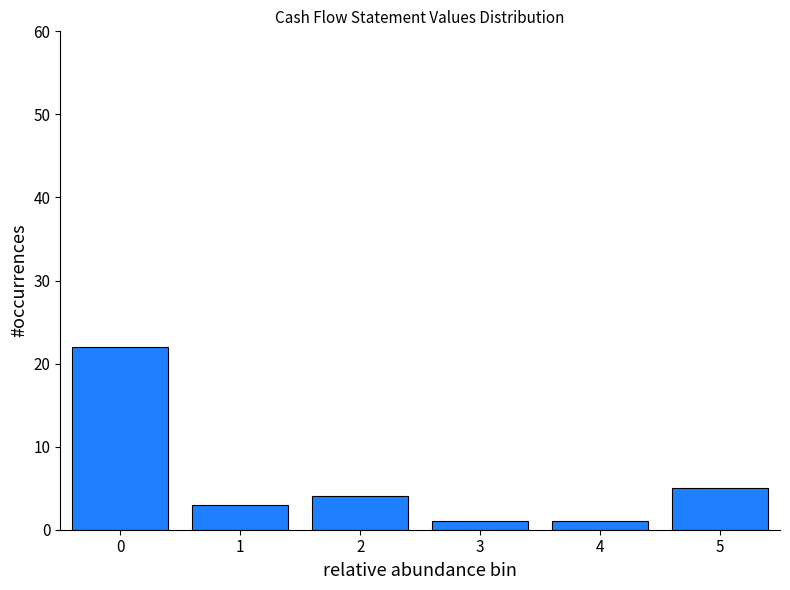

Reading right to left, transcribe all the data shown in this chart.

5=5	4=1	3=1	2=4	1=3	0=22